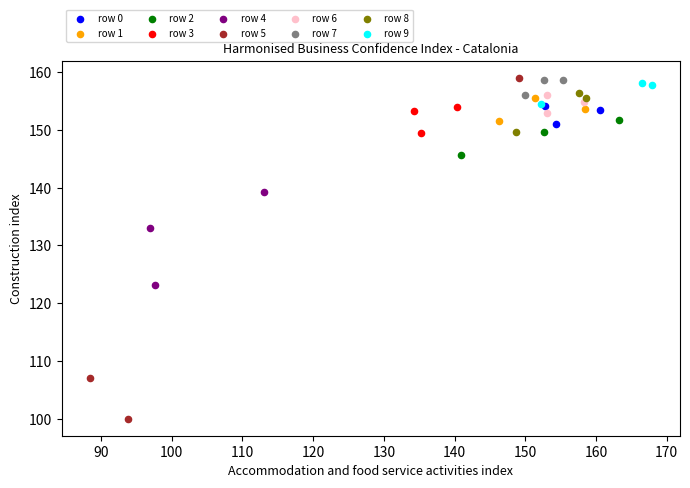

Which series contains the lowest Y value?

row 5